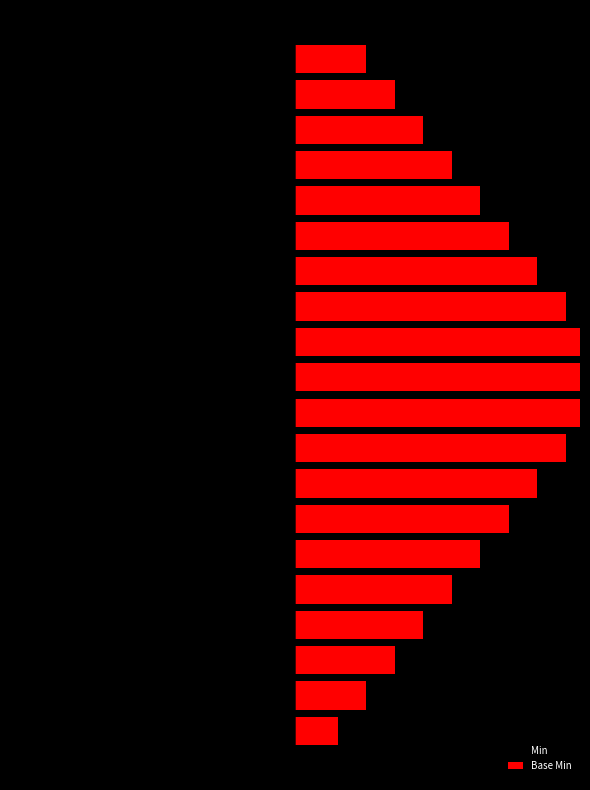

At how many categories does at least one series exceed -19?

20